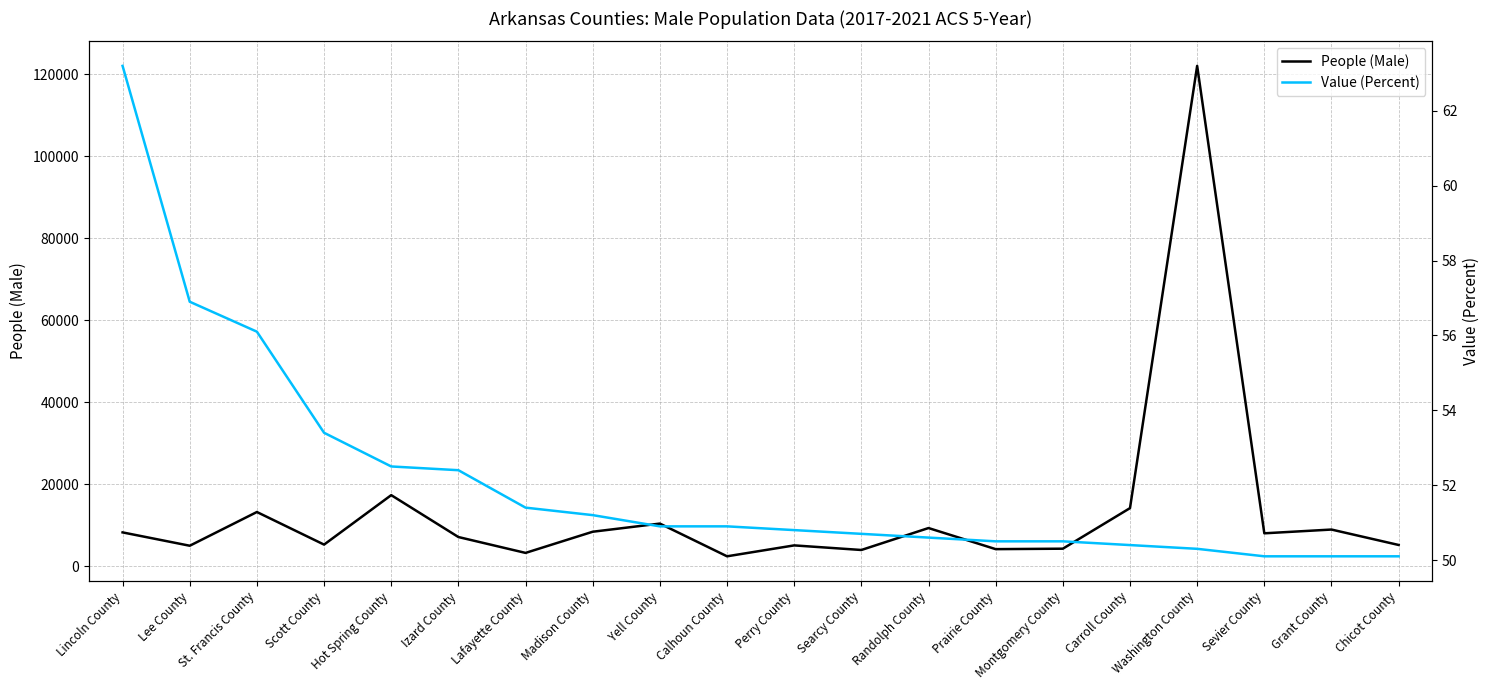

Where is the first local maximum for People (Male)?

St. Francis County